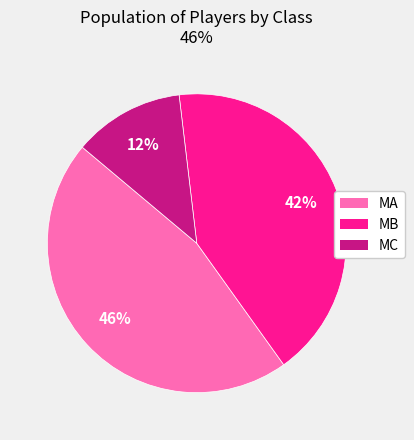

Is there a majority slice in this chart?

No